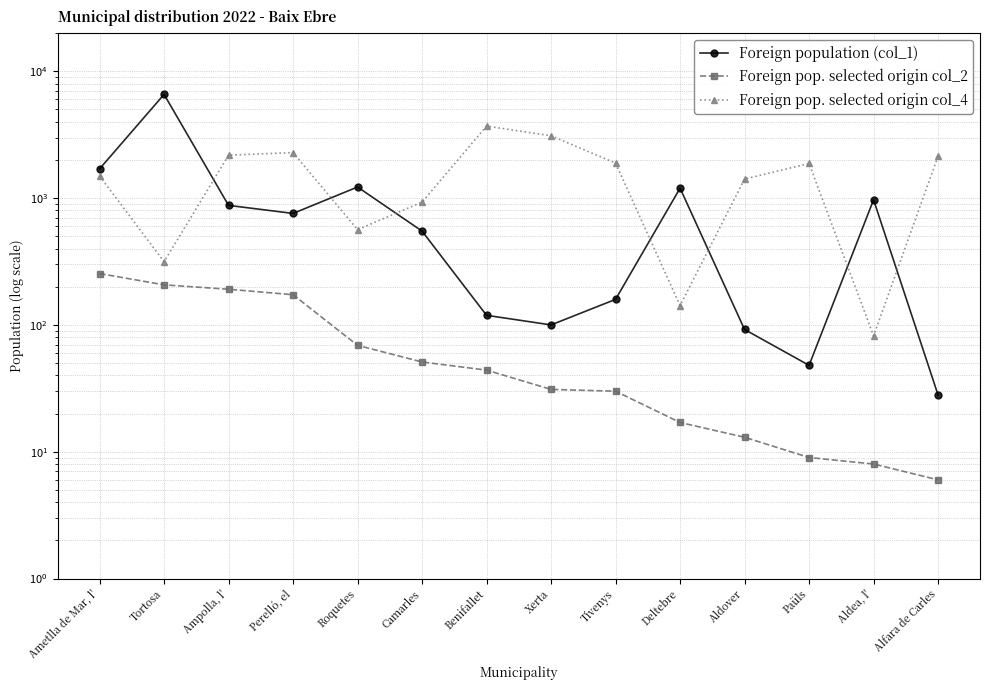

True or false: Foreign pop. selected origin col_4 has a value of 97 at Tortosa.

False